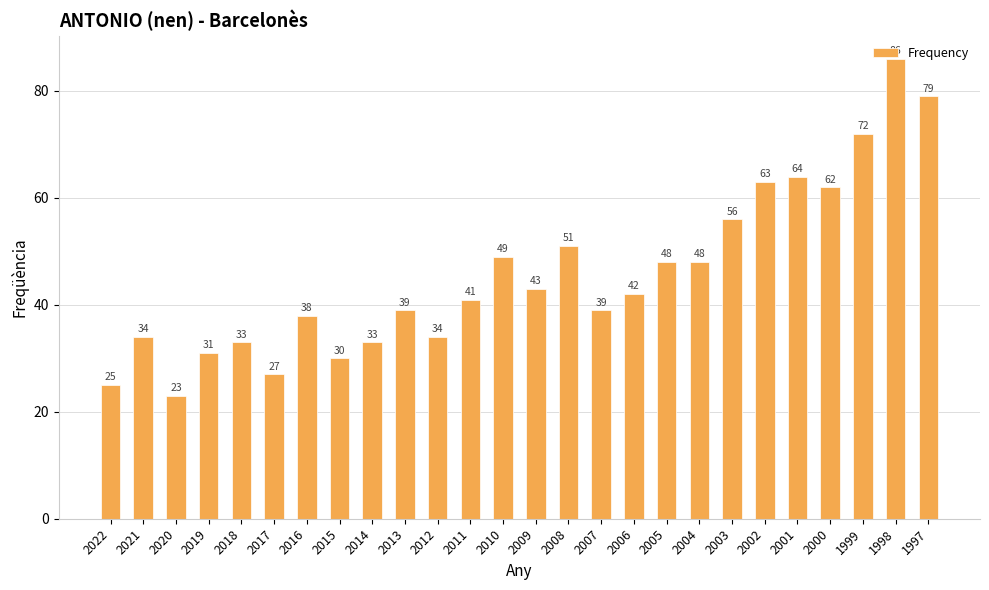

True or false: the data shows 48 at 2004.

True